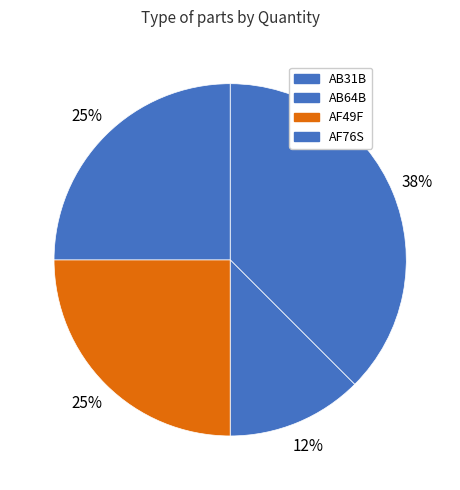

What is the smallest slice in the pie chart?

AB64B